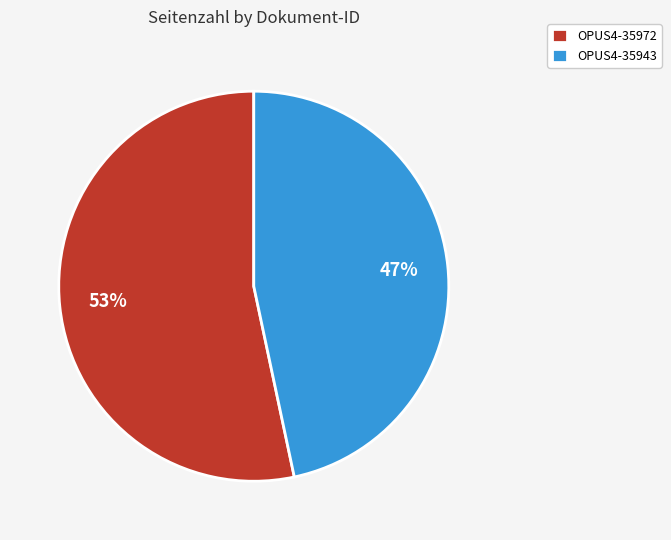

Between OPUS4-35972 and OPUS4-35943, which is larger?

OPUS4-35972